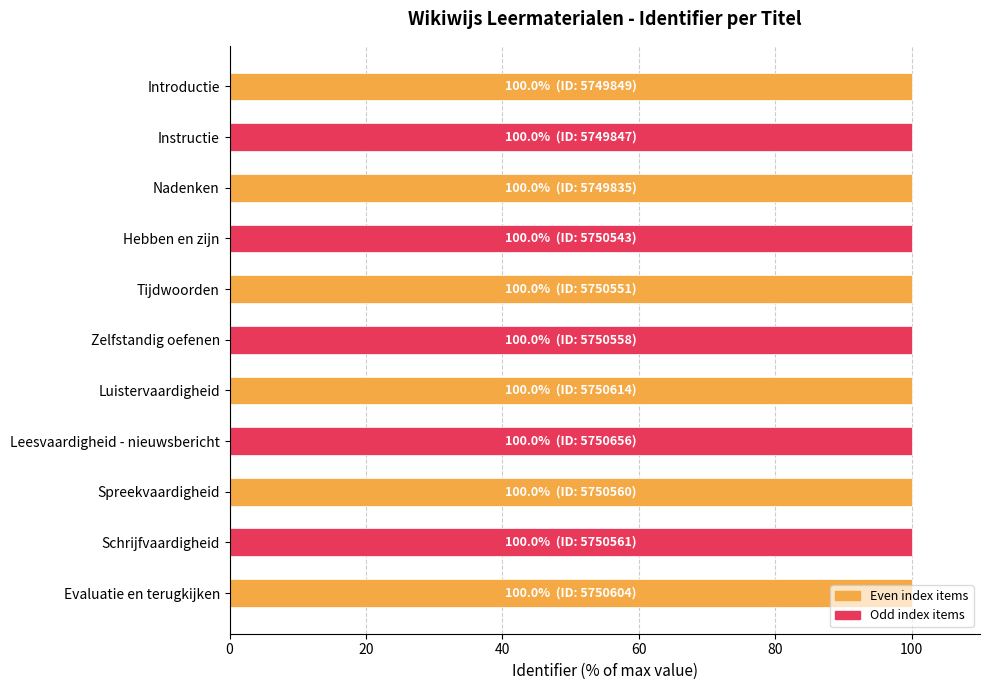

True or false: the data shows 100.0 at Instructie.

True